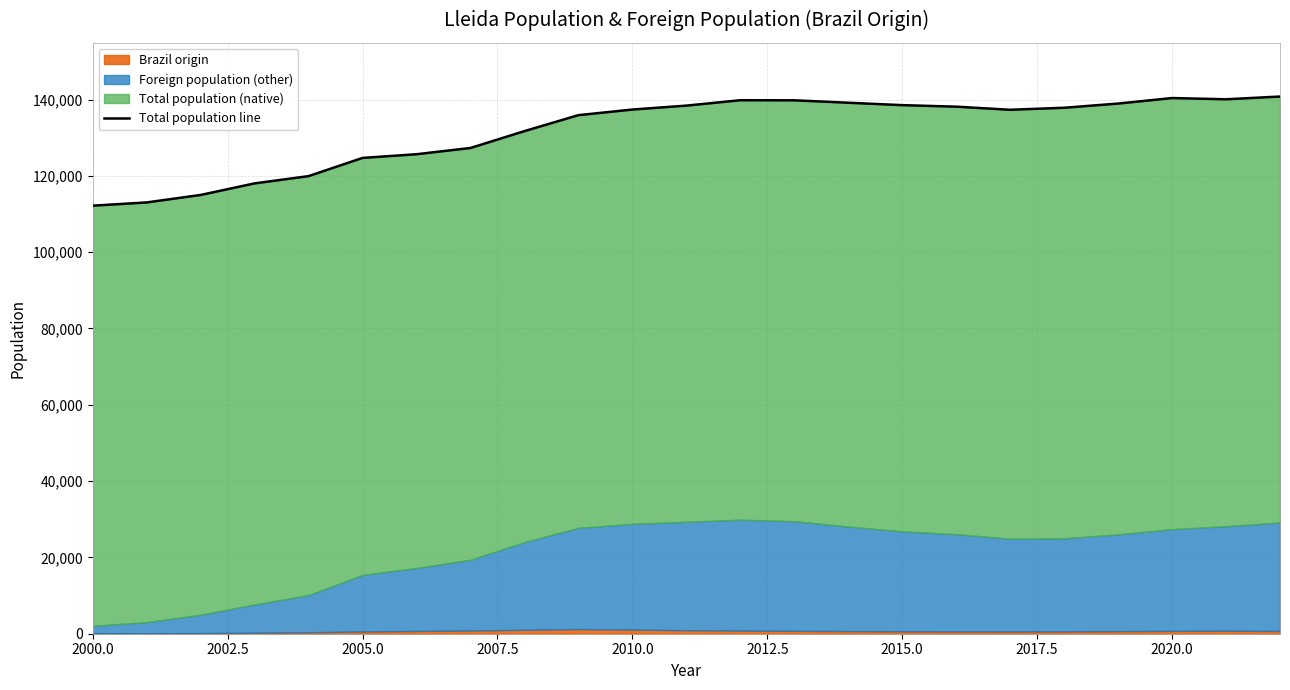

What is the approximate value at 2000.0, to the nearest 10?

112190